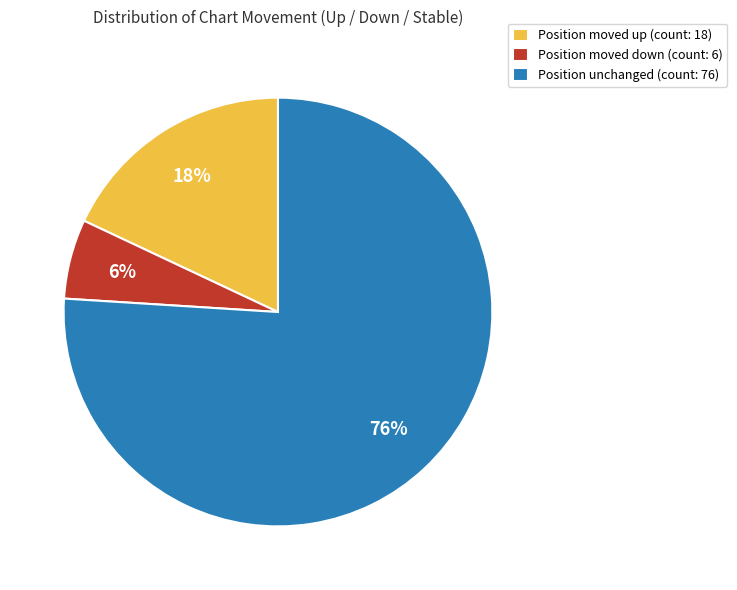

To the nearest percent, what percentage of the pie is Position moved up (count: 18)?

18%